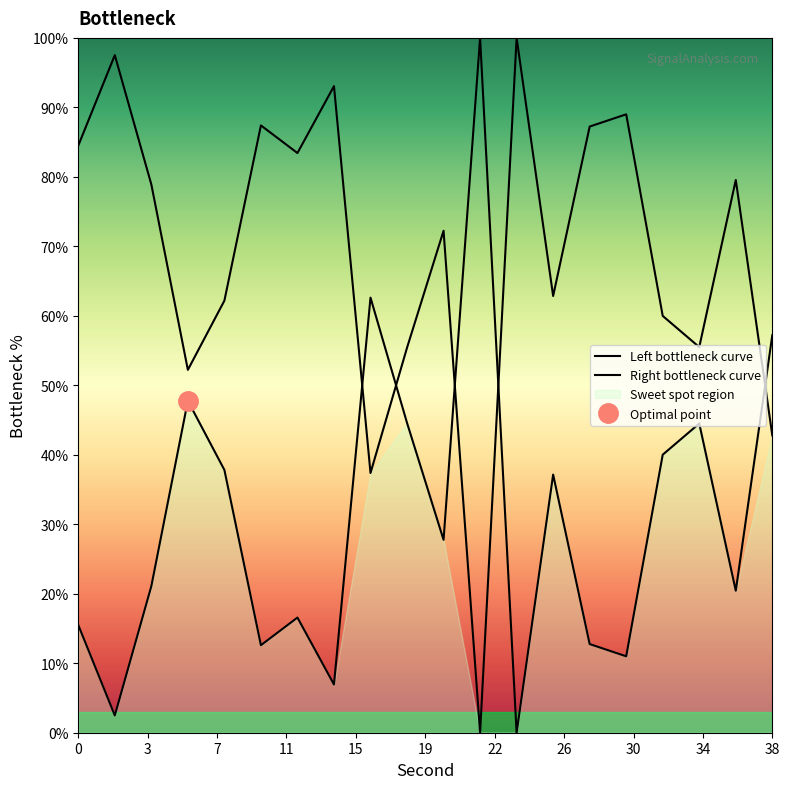

How many interior local valleys (lower than both neighbors) does the data have?

7